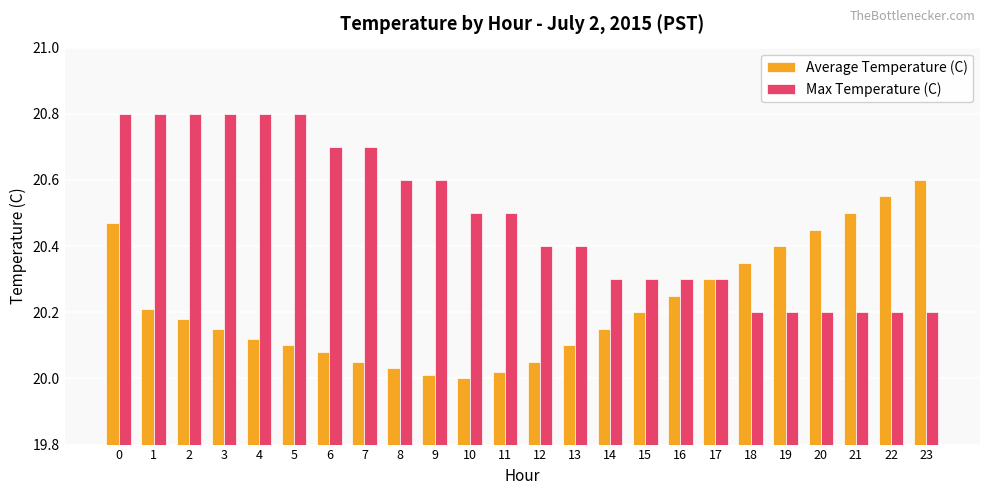

What is the sum of the Max Temperature (C) values at 19 and 18?

40.4